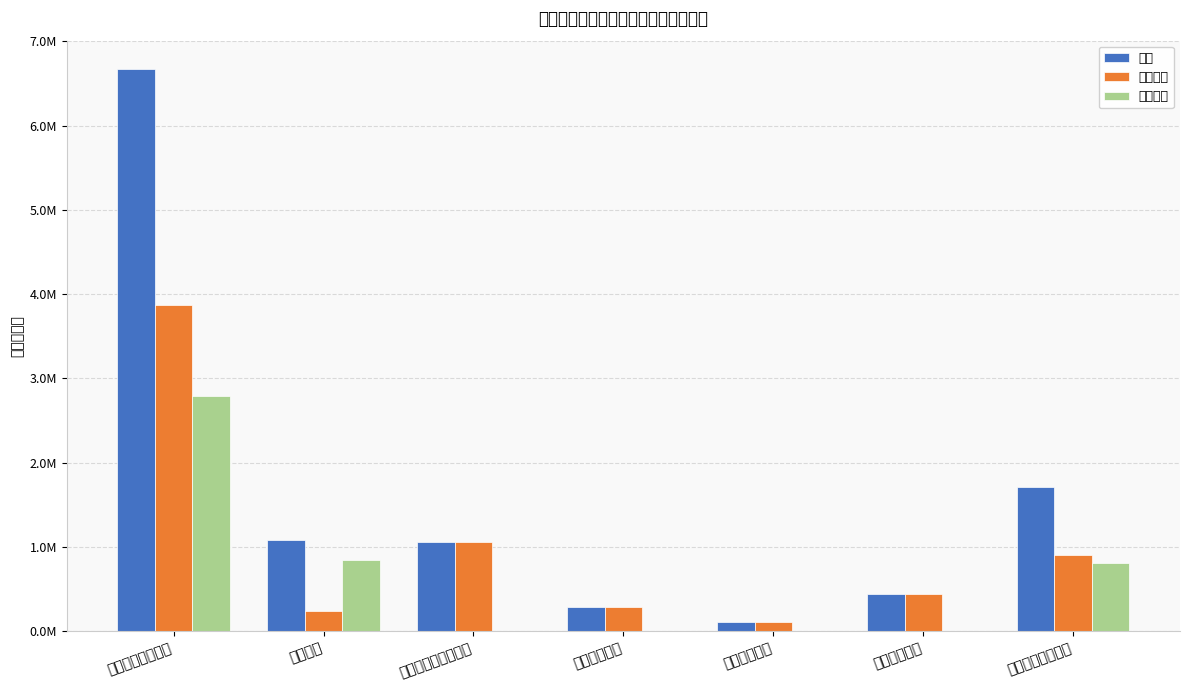

What is the sum of all 项目支出 values?

4461637.2